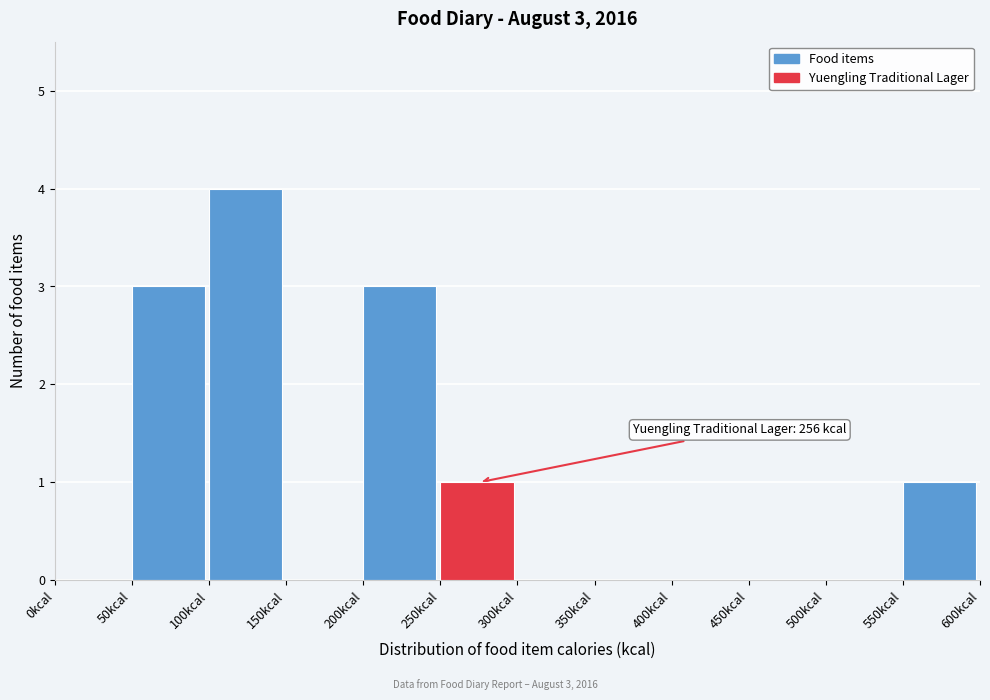

Which range on the x-axis has the tallest bar?

100 to 150